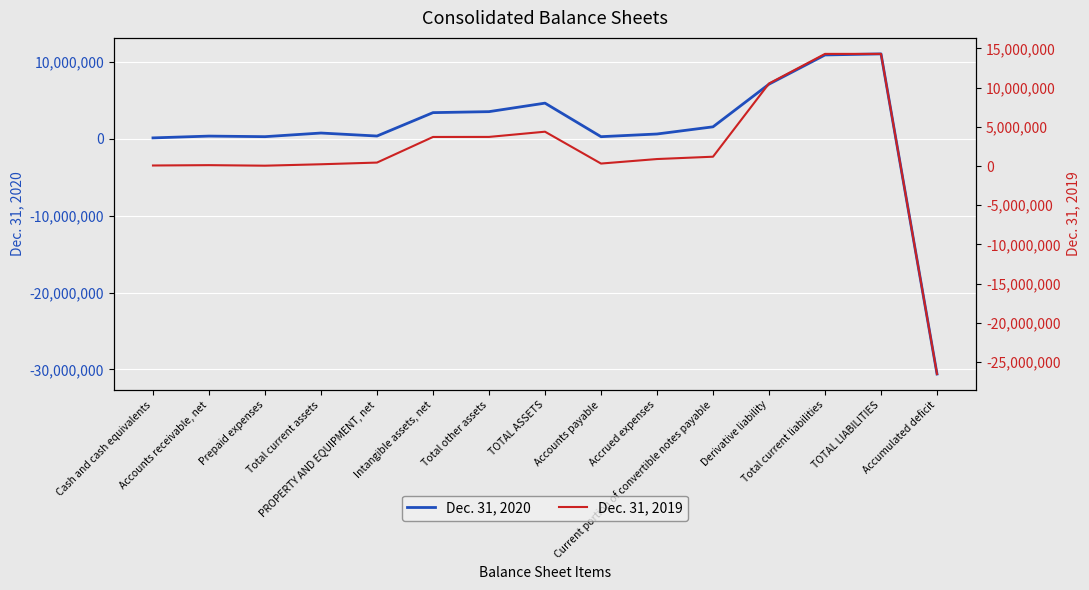

Reading left to right, list all the values displayed in this chart.

Dec. 31, 2020: 115196	349526	274736	747756	358719	3400024	3528135	4634610	272978	622040	1554503	7102801	10901236	11038156	-30587612
Dec. 31, 2019: 67613	111915	43100	224738	440109	3704429	3709928	4374775	315228	890104	1187633	10517873	14290486	14290486	-26505567